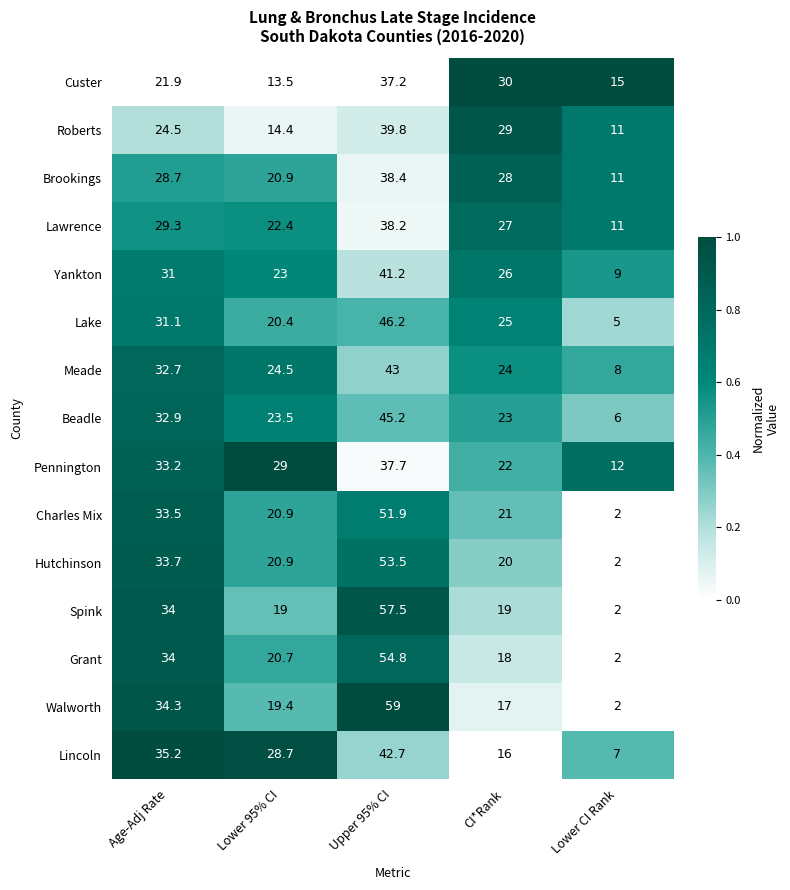

What is the difference between the maximum and minimum values in the Walworth series?

57.0